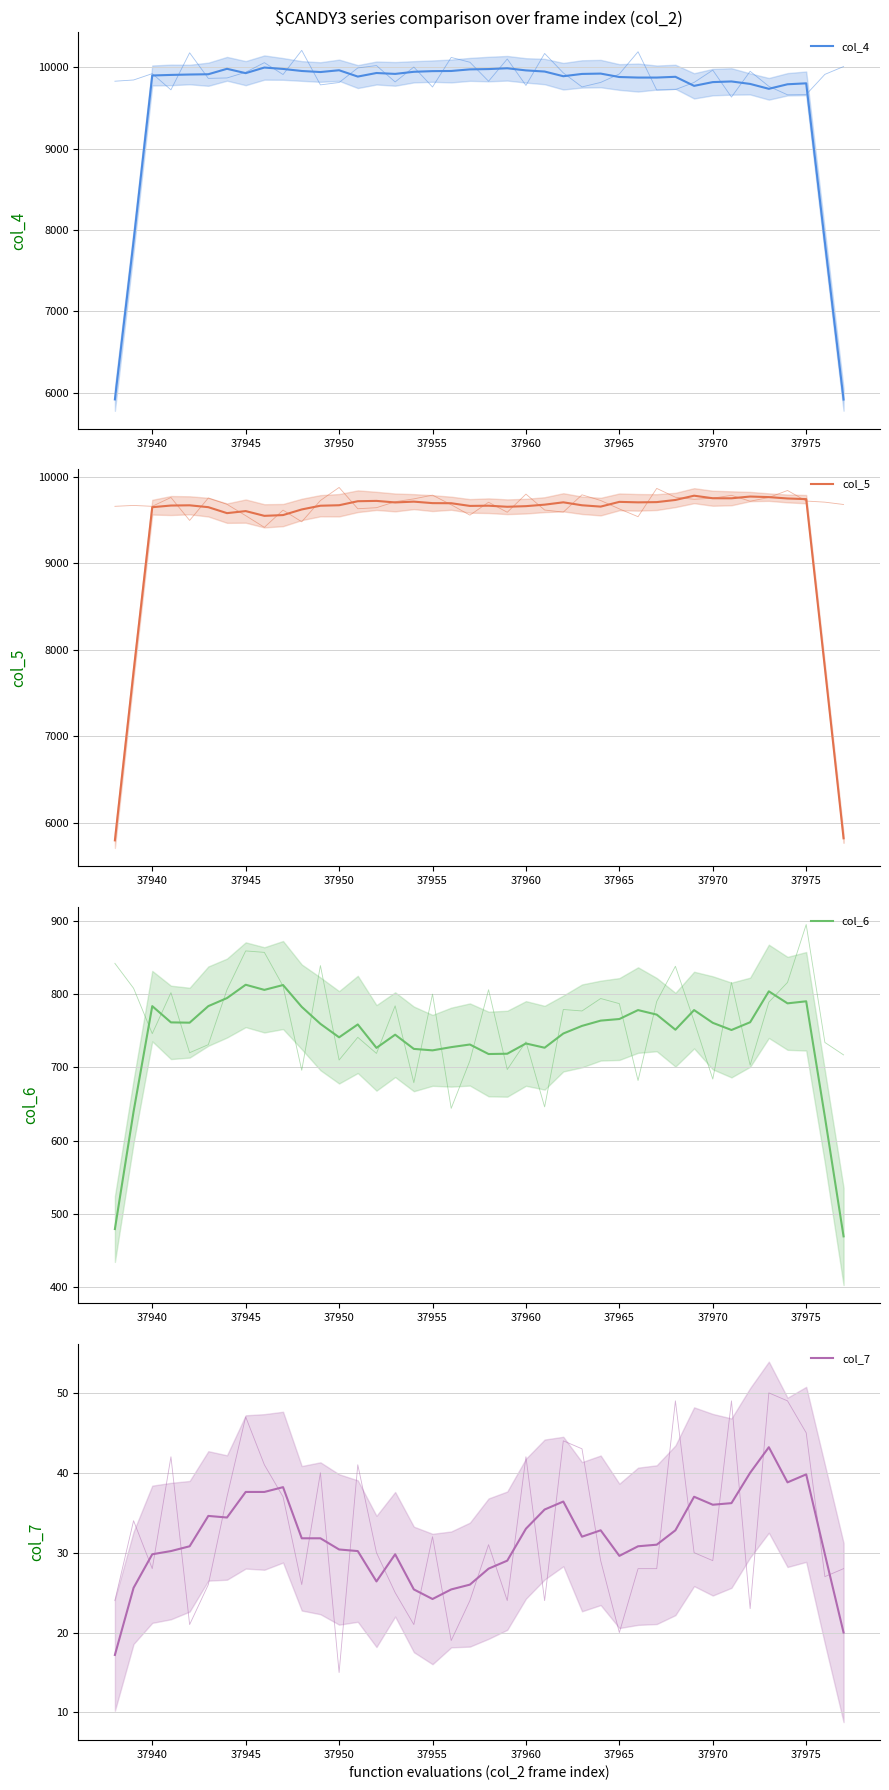

True or false: col_6 has a value of 741.0 at 37950.

True